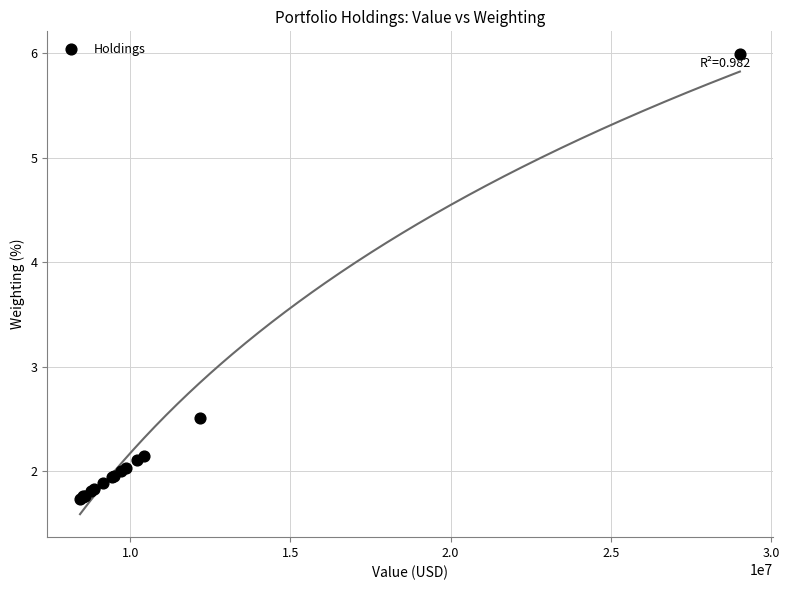

What Y value in the scatter plot is closest to 3?

2.5